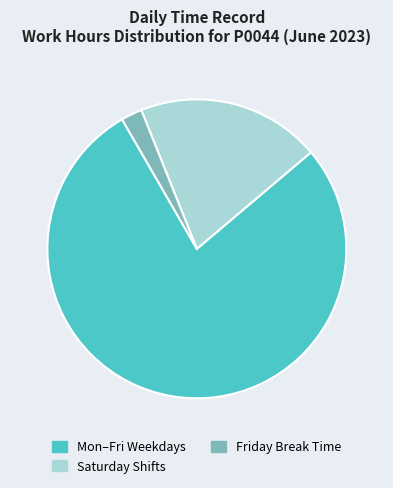

Rank the categories by value from highest to lowest.

Mon–Fri Weekdays, Saturday Shifts, Friday Break Time